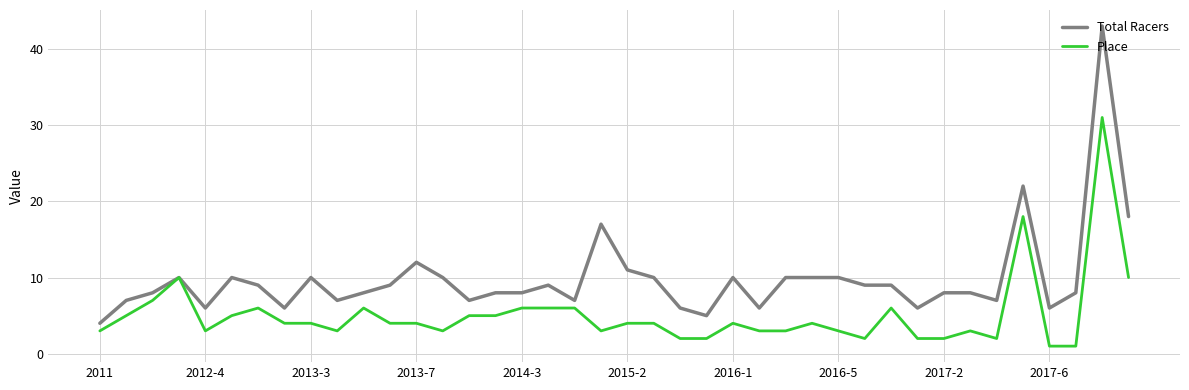

List the series in order of their peak value, lowest first.

Place, Total Racers